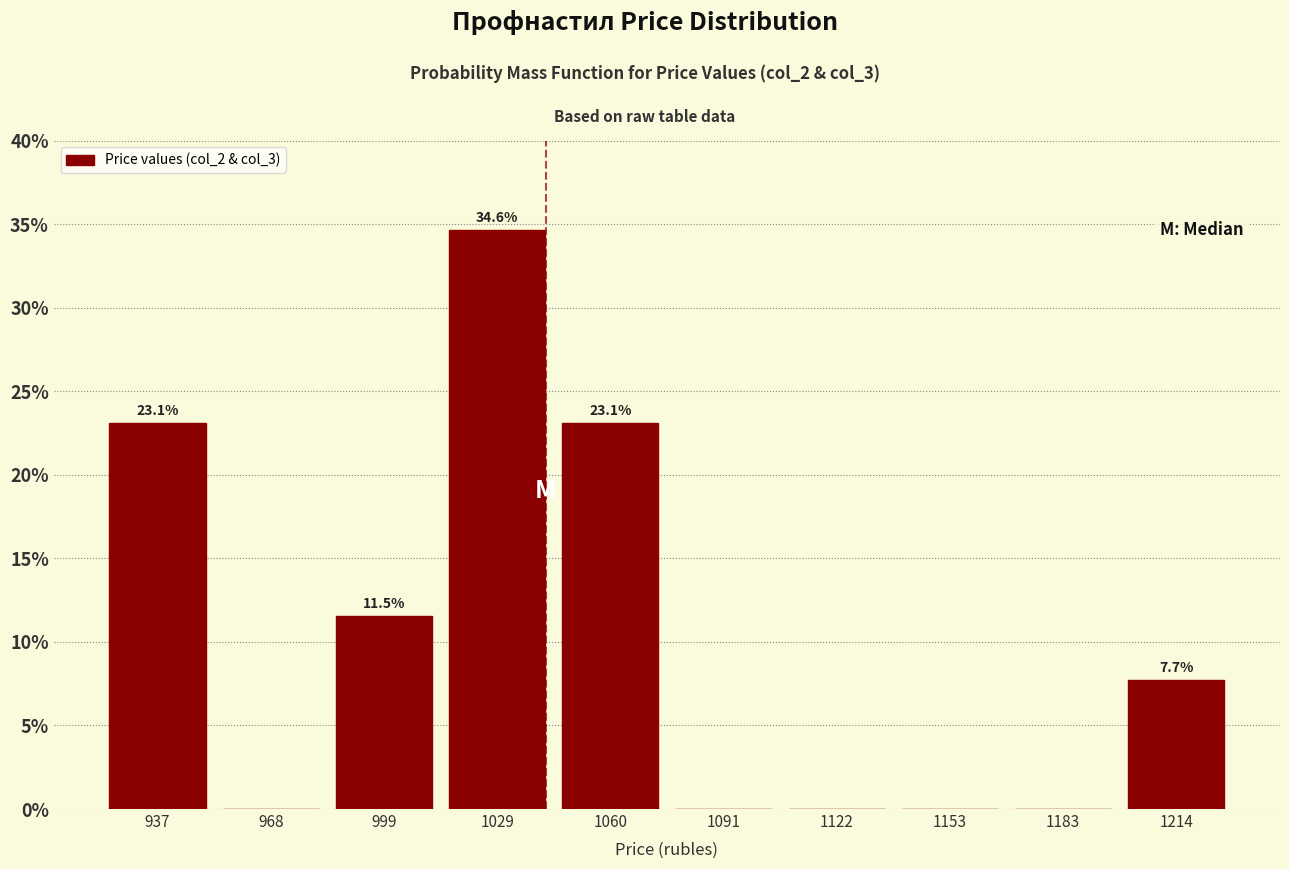

Which range on the x-axis has the tallest bar?

1015 to 1045